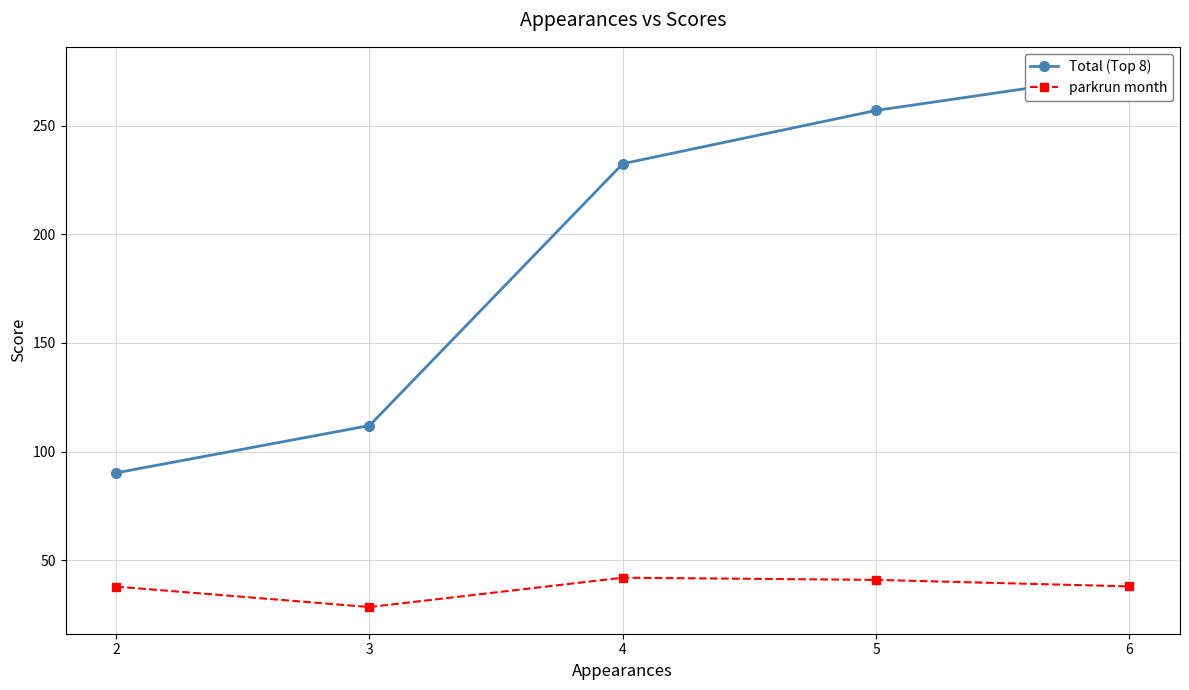

Which series has the largest total across all categories?

Total (Top 8)